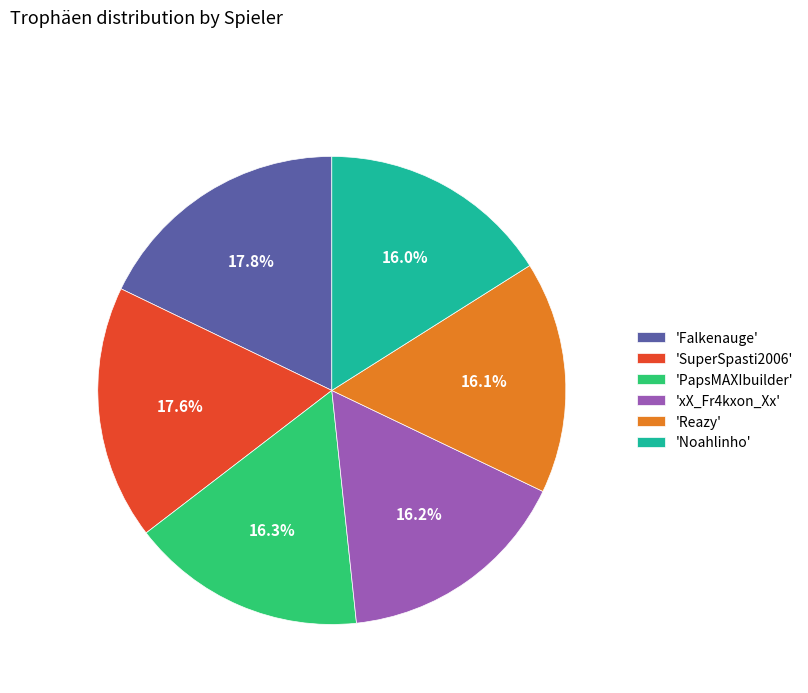

Does 'Noahlinho' account for over 50% of the chart?

No